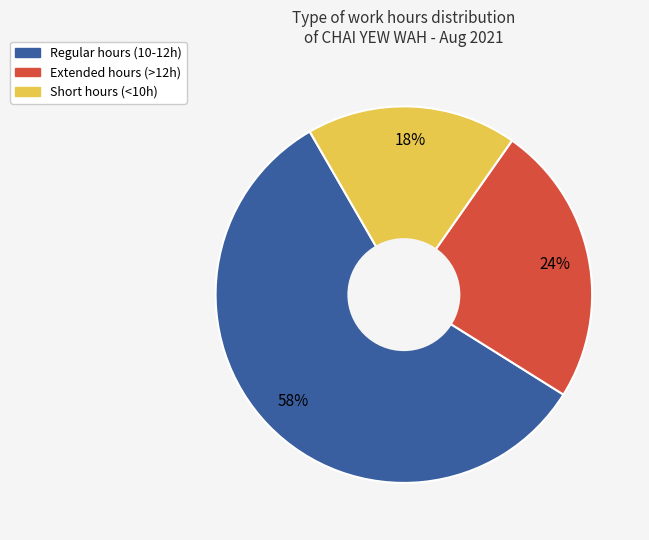

Combined, do Short hours (<10h) and Regular hours (10-12h) account for over 50%?

Yes